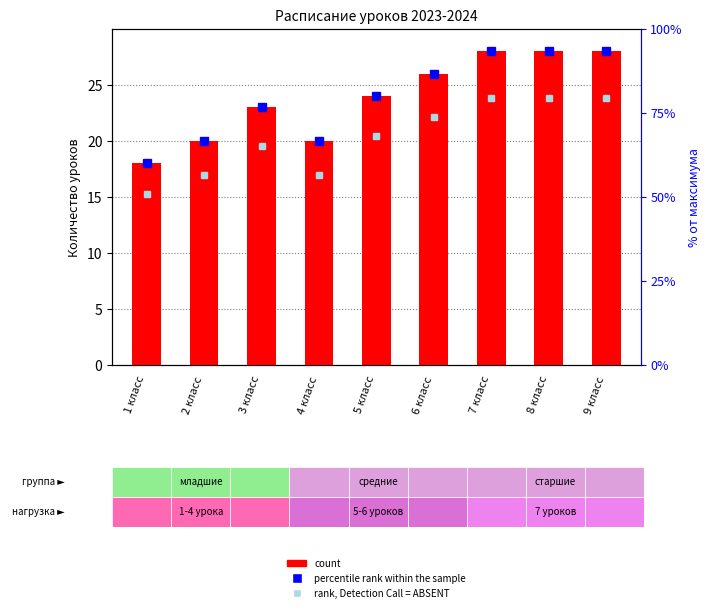

Is the value of rank, Detection Call = ABSENT at 6 класс greater than the value of percentile rank within the sample at 9 класс?

No